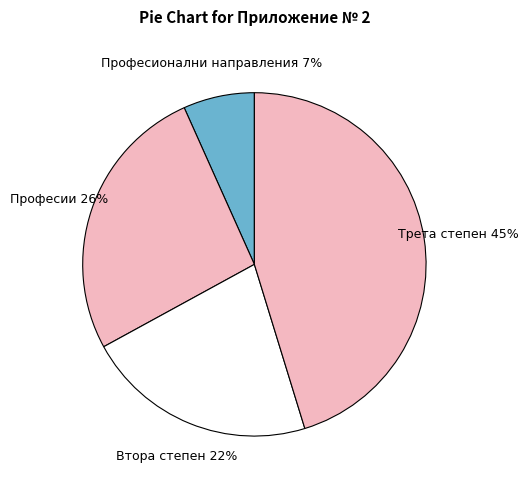

How many slices are in this pie chart?

4